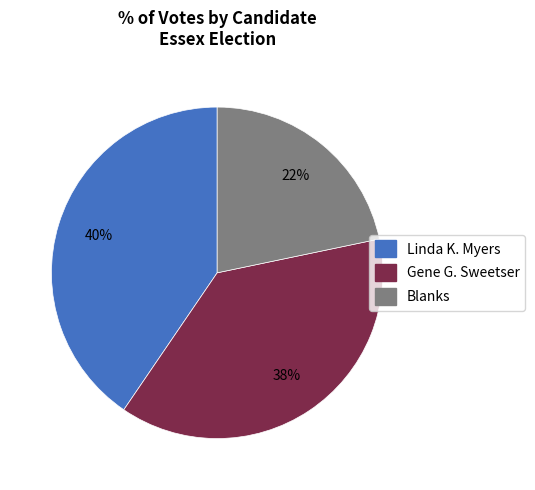

Is there any slice that represents more than half of the pie?

No